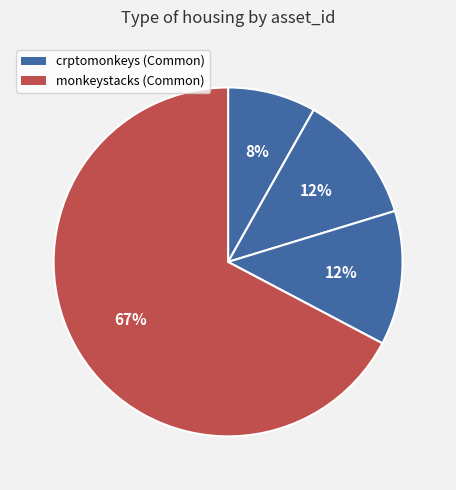

How many slices are in this pie chart?

4